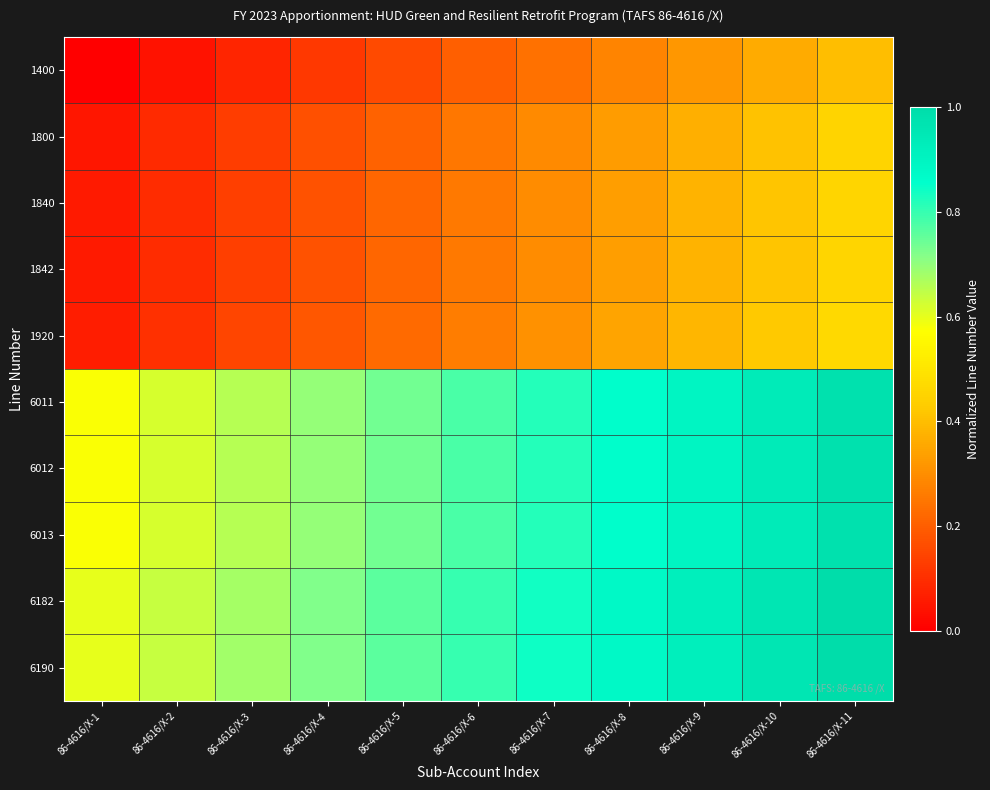

List the series in order of their peak value, lowest first.

1400, 1800, 1840, 1842, 1920, 6011, 6012, 6013, 6182, 6190